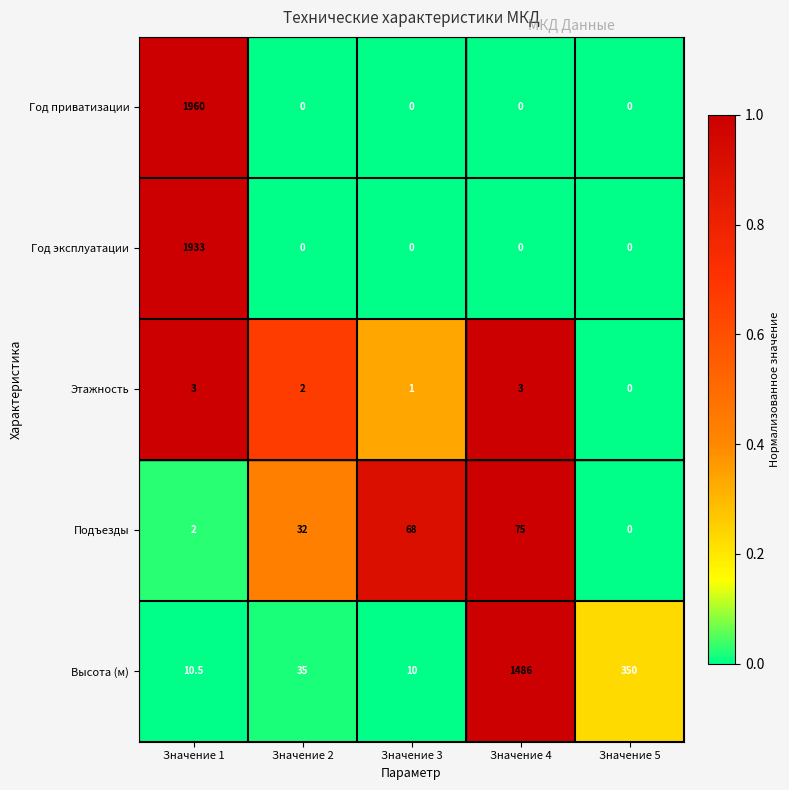

What is the maximum value shown in the chart?

1960.0